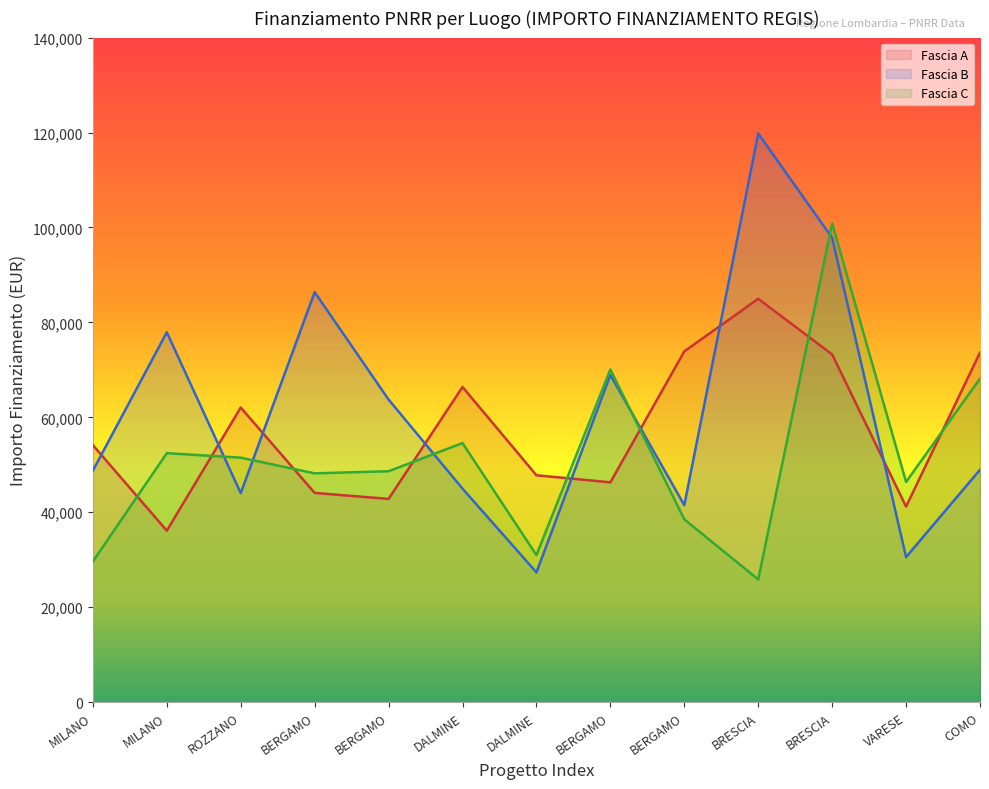

Where do Fascia B and Fascia C first cross each other?

MILANO and ROZZANO